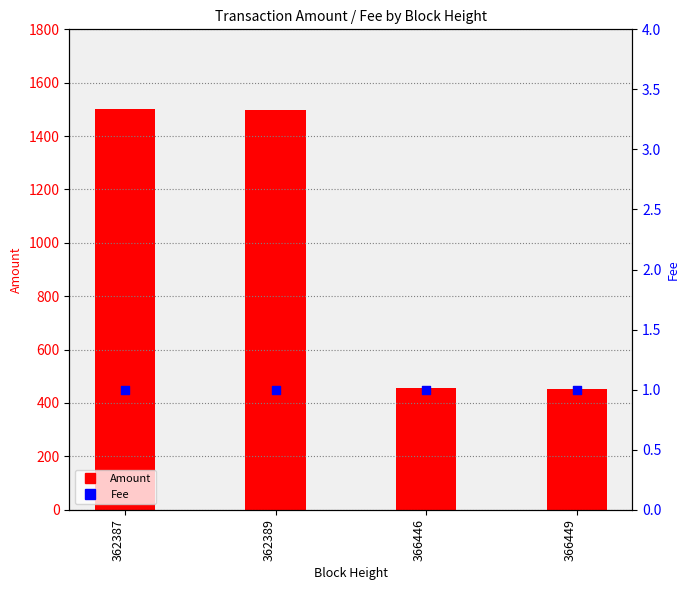

What is the total value across all series at 362387?

1501